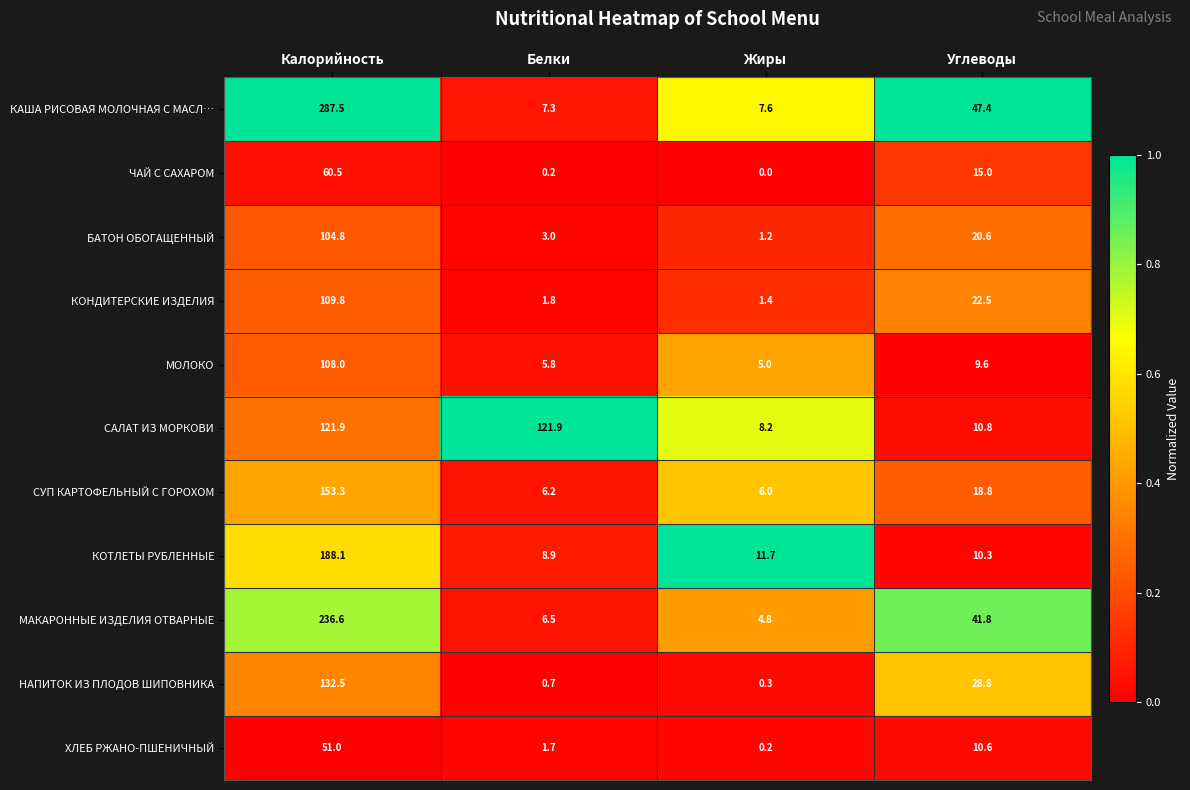

What is the difference between the second highest and second lowest values in the ЧАЙ С САХАРОМ series?

14.8